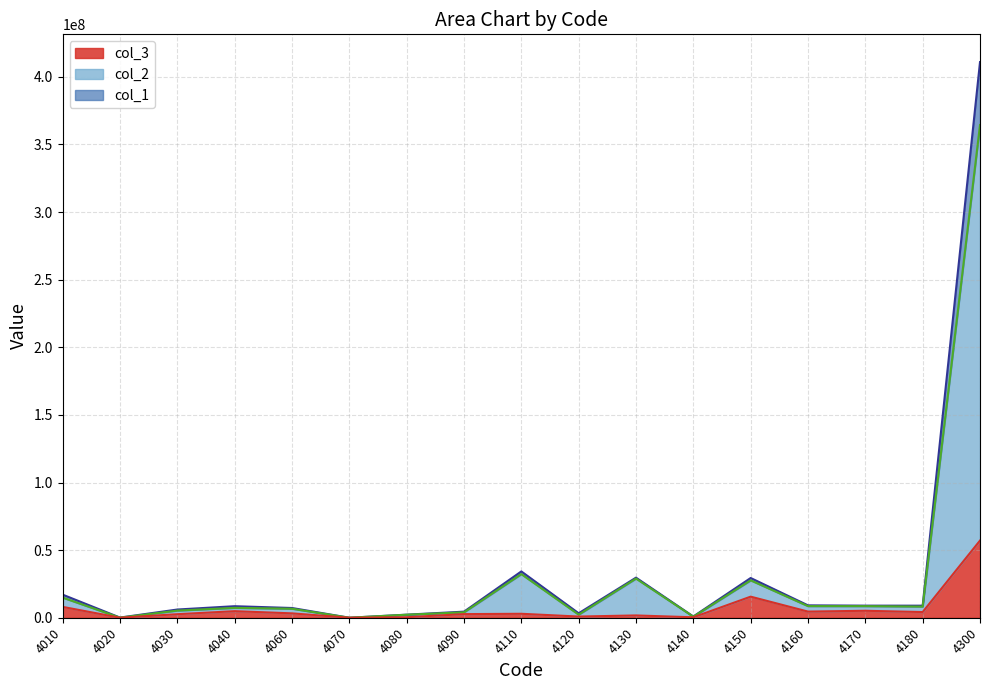

At which category does the chart reach its minimum across all series?

4070